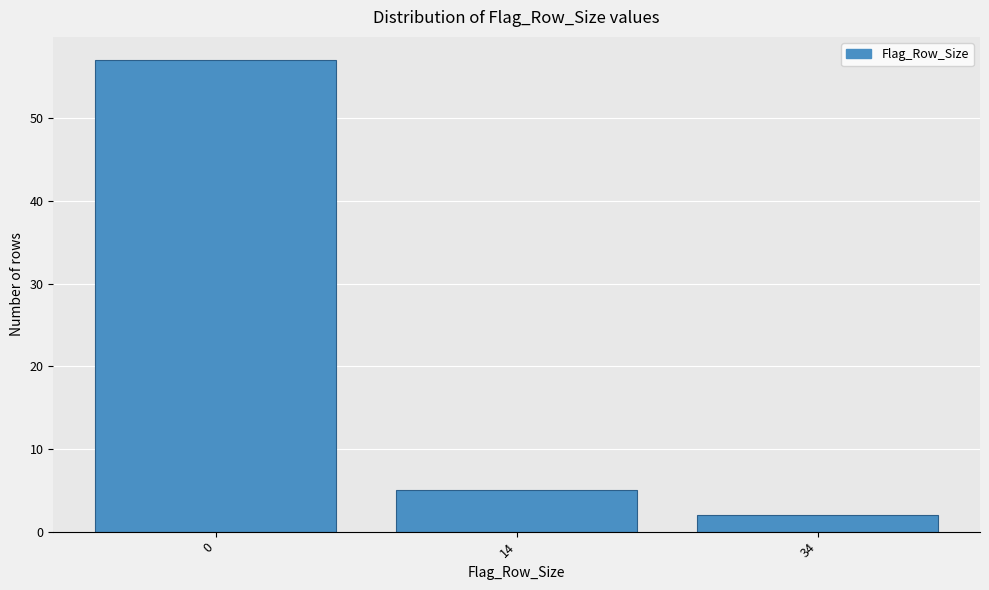

Reading left to right, what are all the values shown in this chart?

0=57	14=5	34=2